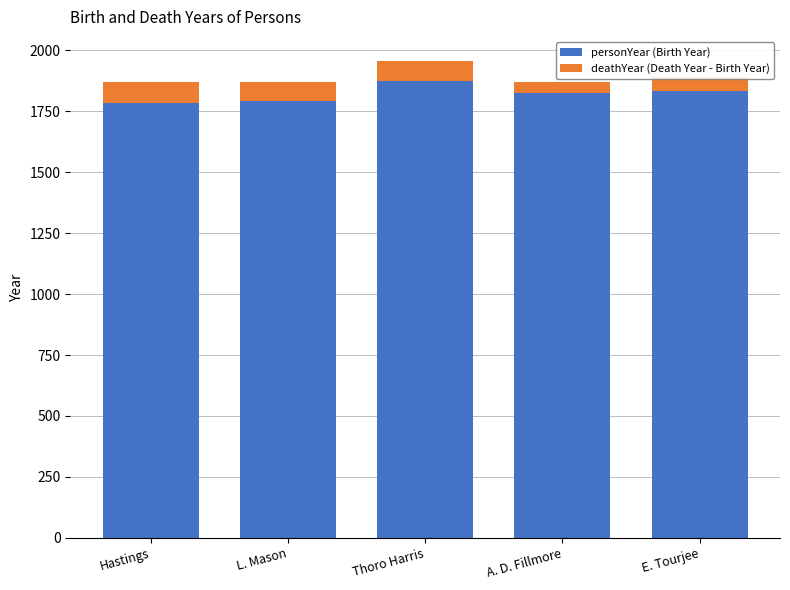

What is the total value across all series at E. Tourjee?

1891